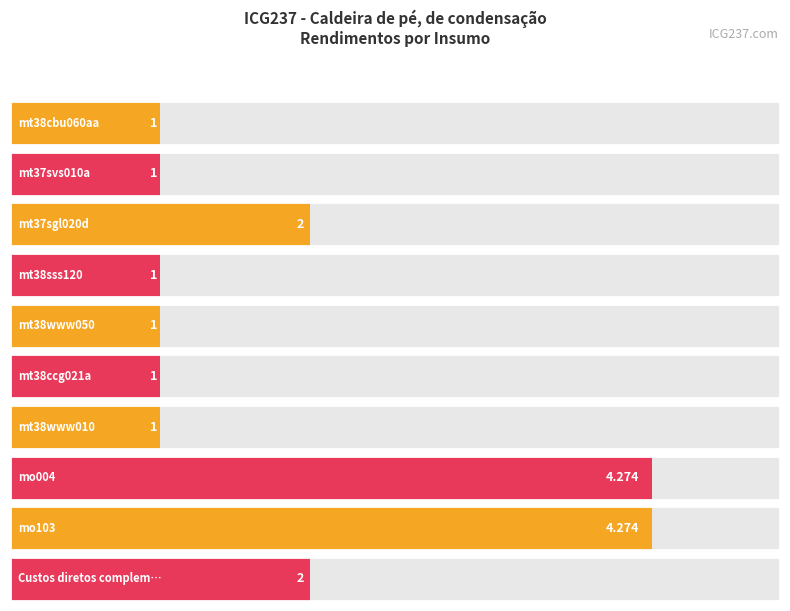

What position from the right is mt38cbu060aa?

10